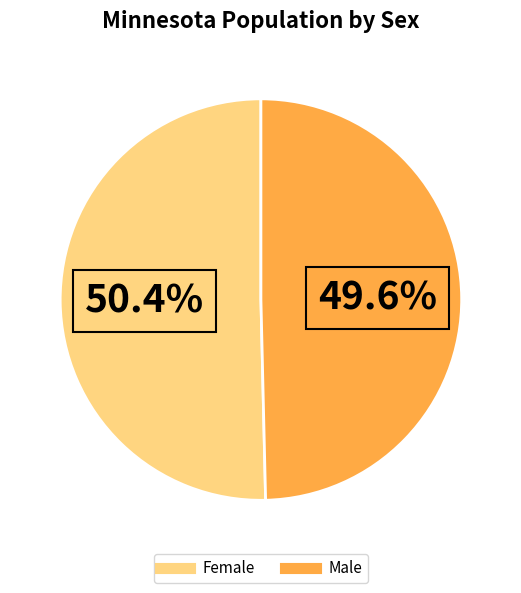

Rank the categories by value from highest to lowest.

Female, Male